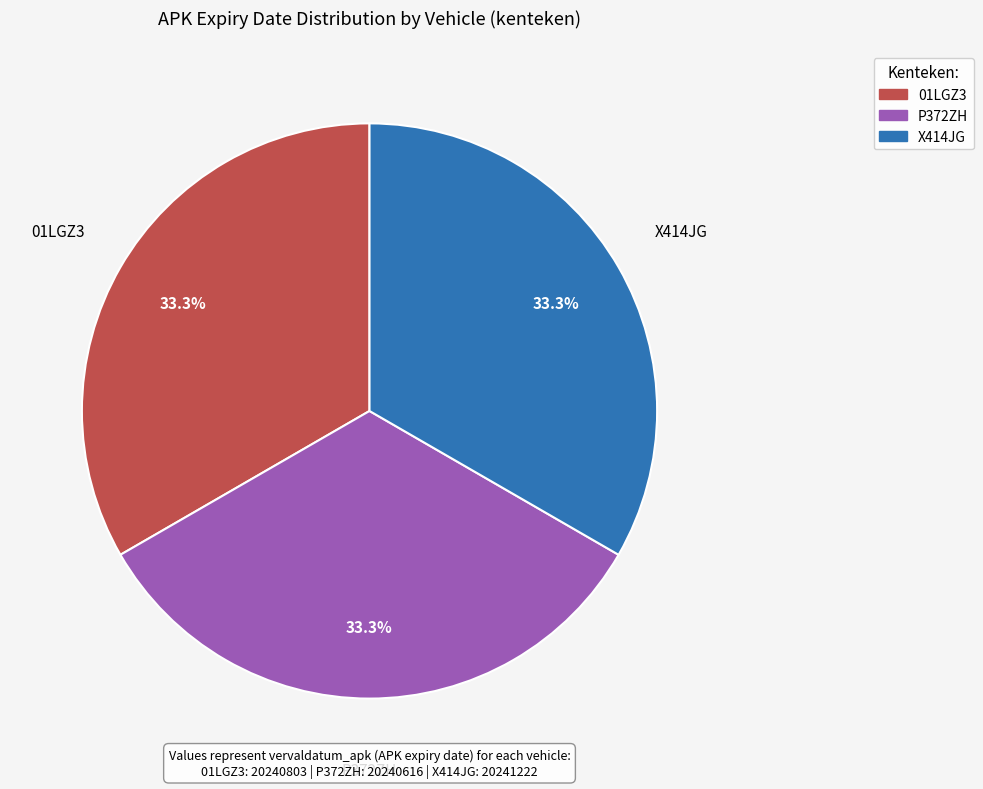

How many slices are in this pie chart?

3